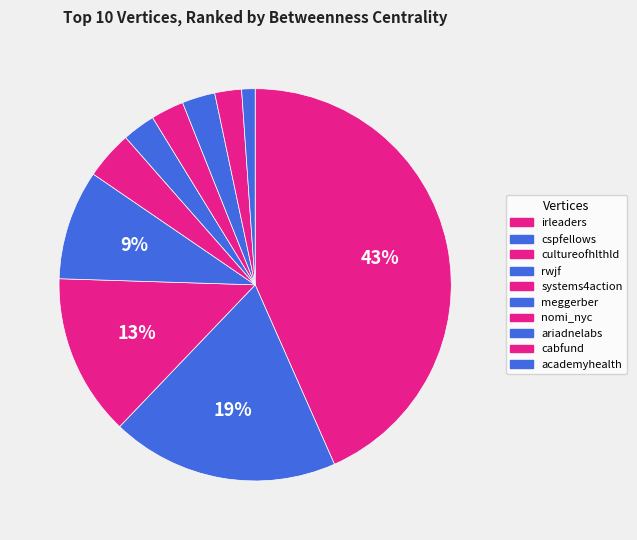

What is the largest slice in the pie chart?

irleaders